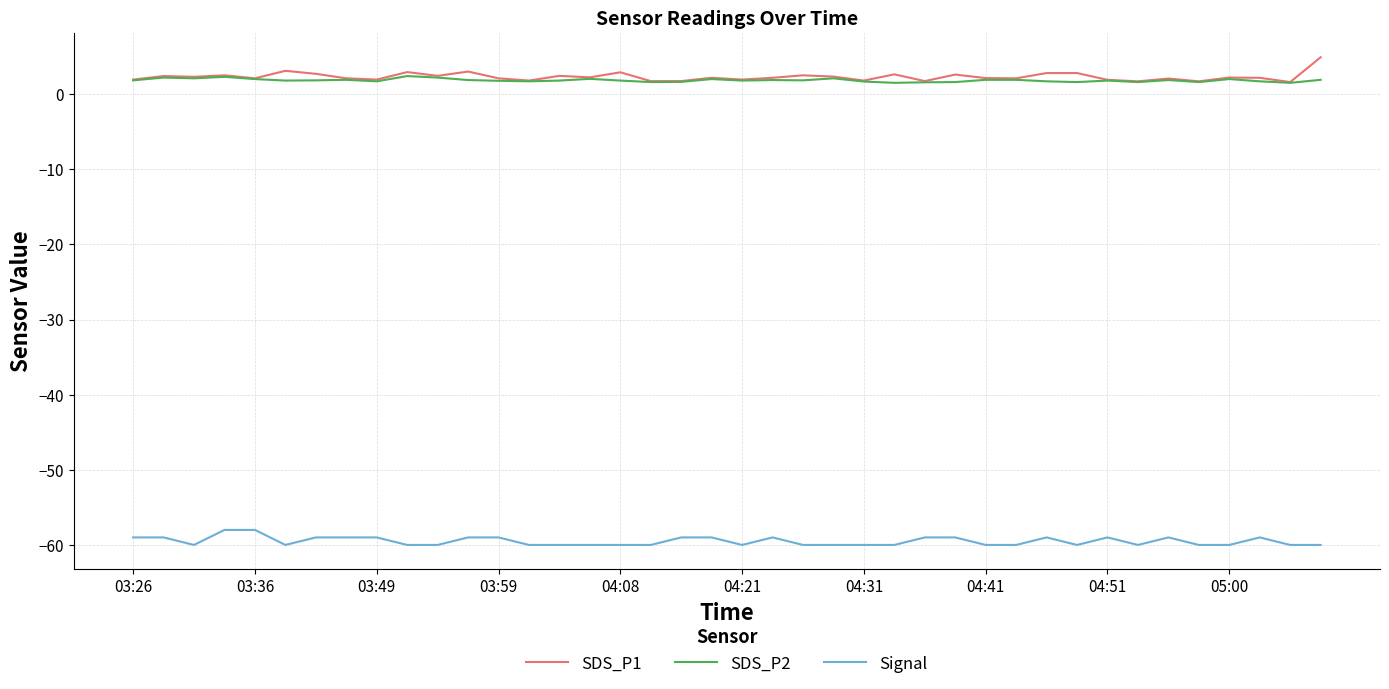

True or false: Signal and SDS_P2 intersect in this chart.

False